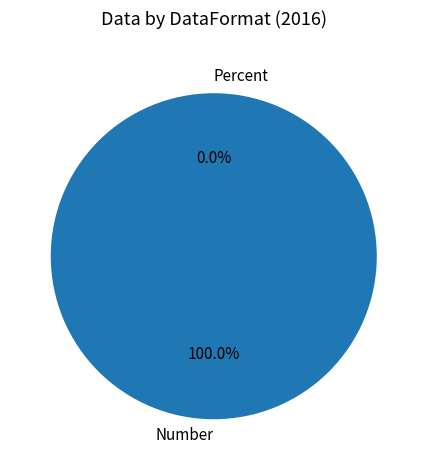

Which slice represents more than half of the pie?

Number